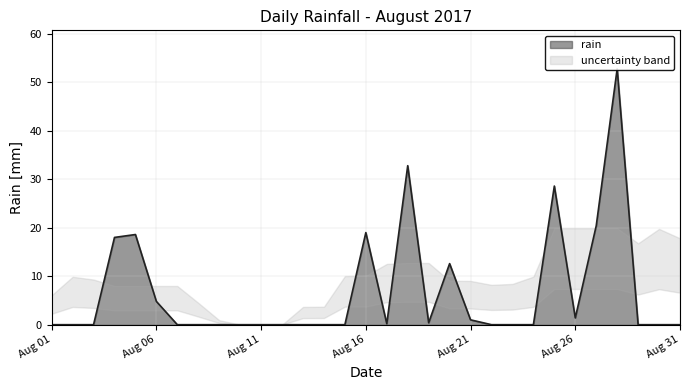

List the labels in order of value, smallest first.

2017-08-01, 2017-08-02, 2017-08-03, 2017-08-07, 2017-08-08, 2017-08-09, 2017-08-10, 2017-08-11, 2017-08-12, 2017-08-13, 2017-08-14, 2017-08-15, 2017-08-22, 2017-08-23, 2017-08-24, 2017-08-29, 2017-08-30, 2017-08-31, 2017-08-17, 2017-08-19, 2017-08-21, 2017-08-26, 2017-08-06, 2017-08-20, 2017-08-04, 2017-08-05, 2017-08-16, 2017-08-27, 2017-08-25, 2017-08-18, 2017-08-28